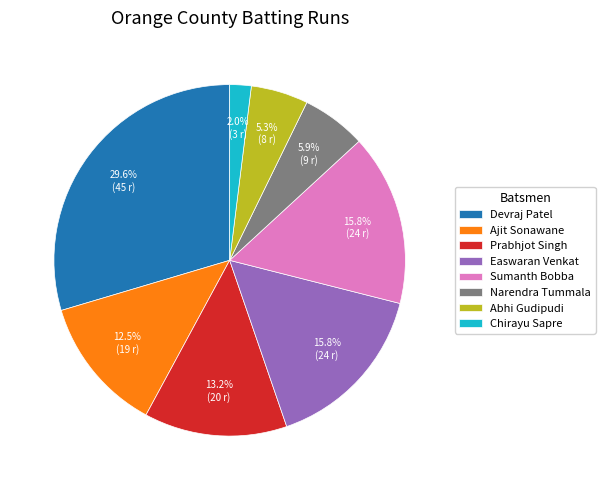

To the nearest percent, what is the combined percentage of Ajit Sonawane and Abhi Gudipudi?

18%